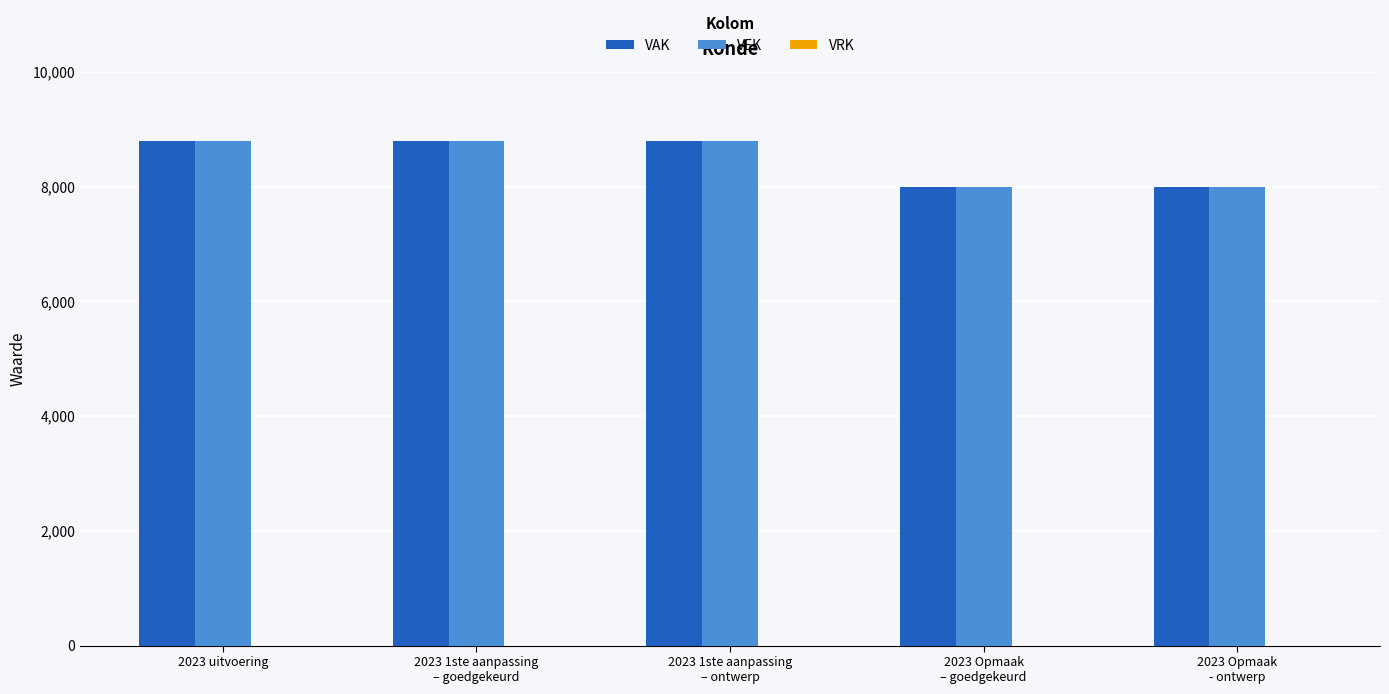

What is the minimum value shown in the chart?

8000